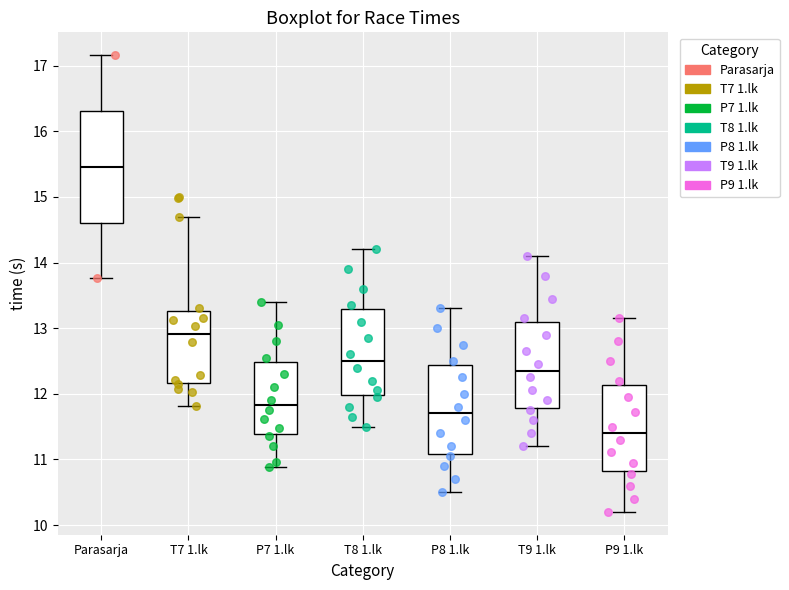

Reading left to right, read every box against the y-axis: the position of its median line, the range the box covers, and the ends of its whiskers. The values are not printed on the chart, so give them approximately, as read against the axis.

Parasarja: median 15.5, box 14.6 to 16.3, whiskers 13.8 to 17.2
T7 1.lk: median 12.9, box 12.2 to 13.3, whiskers 11.8 to 14.7
P7 1.lk: median 11.8, box 11.4 to 12.5, whiskers 10.9 to 13.4
T8 1.lk: median 12.5, box 12.0 to 13.3, whiskers 11.5 to 14.2
P8 1.lk: median 11.7, box 11.1 to 12.4, whiskers 10.5 to 13.3
T9 1.lk: median 12.4, box 11.8 to 13.1, whiskers 11.2 to 14.1
P9 1.lk: median 11.4, box 10.8 to 12.1, whiskers 10.2 to 13.2